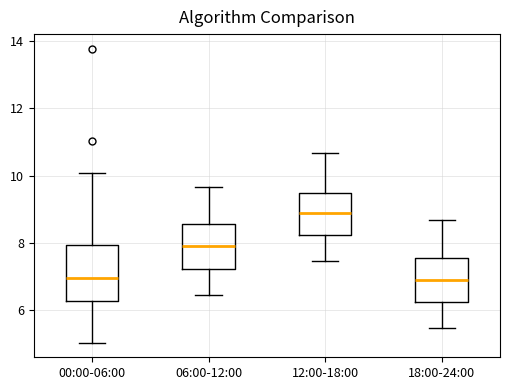

Where does the upper whisker of the box for 00:00-06:00 end on the y-axis? The values are not printed on the chart, so give them approximately, as read against the axis.

10.0